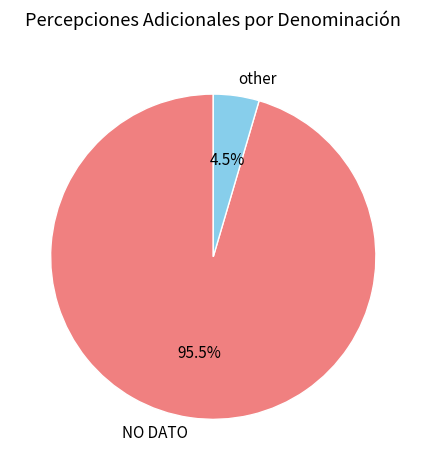

Rank the categories by value from lowest to highest.

other, NO DATO